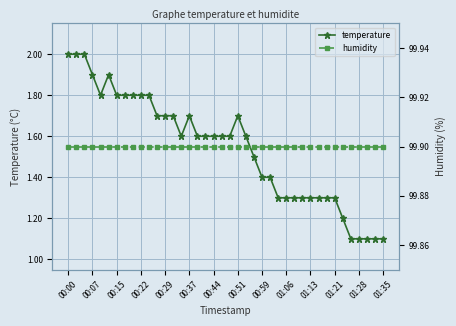

Which series has the widest spread of values?

temperature